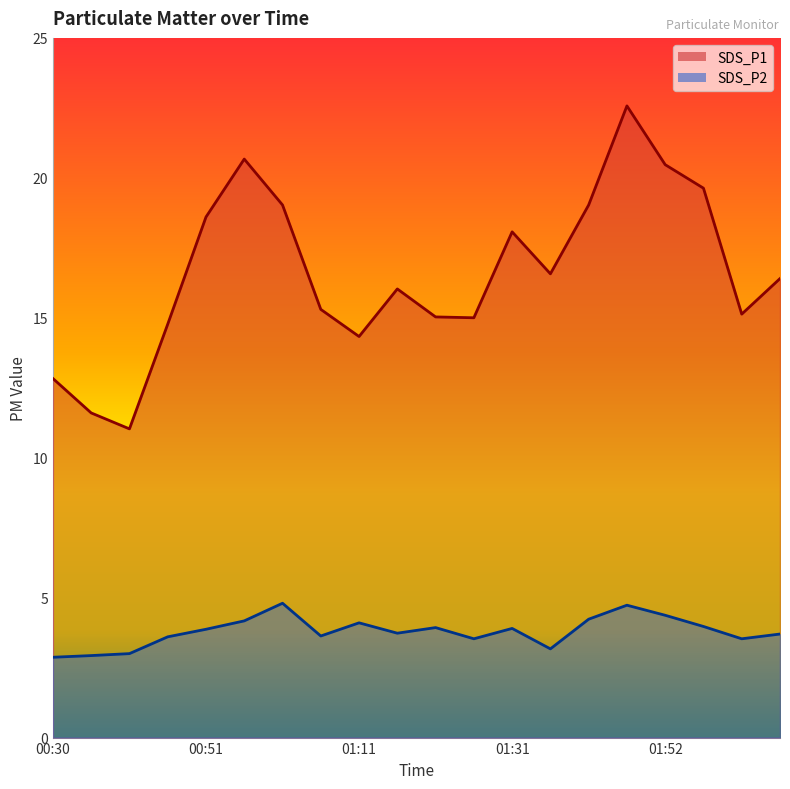

Between 00:56 and 01:11, which series saw the biggest shift?

SDS_P1